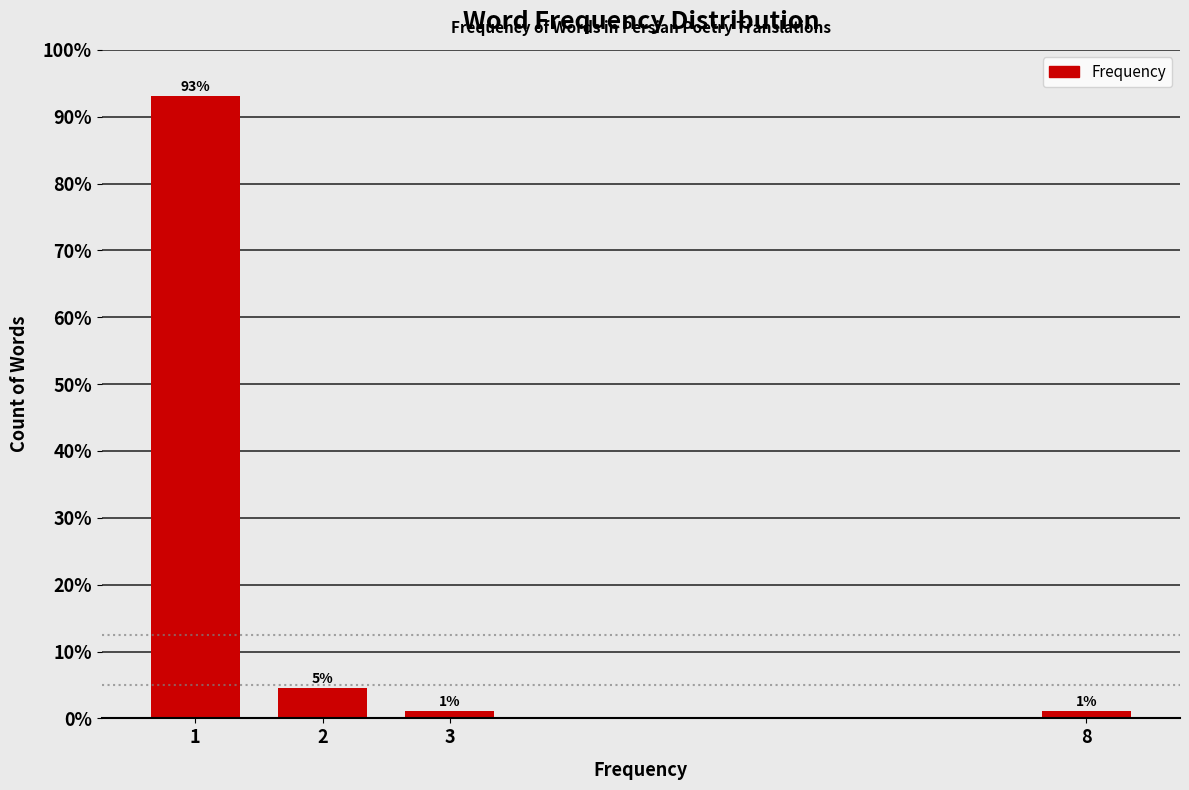

How many bars are there in total?

4